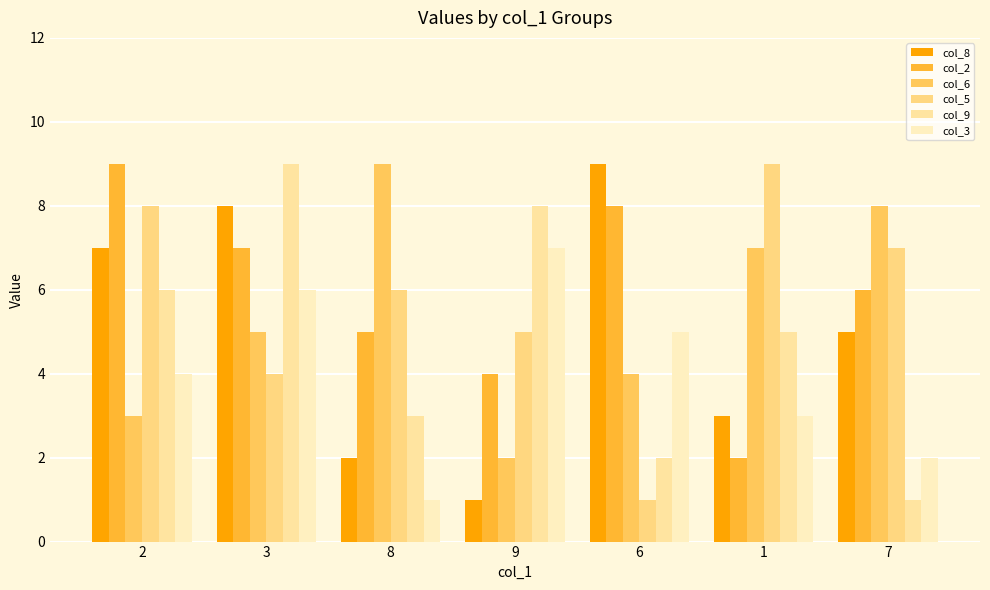

Which series has the largest total across all categories?

col_2